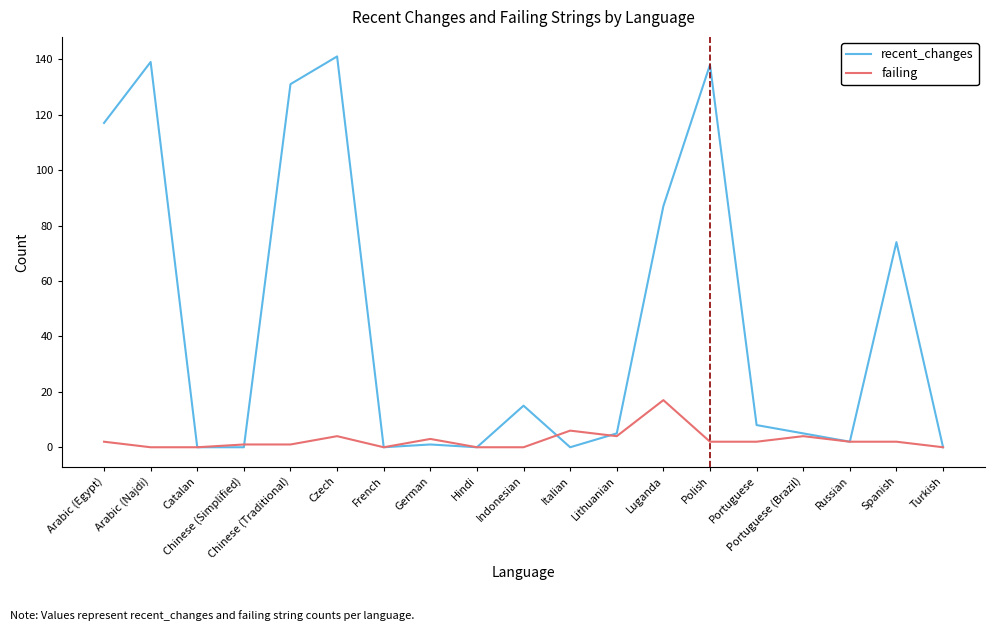

Between Luganda and Turkish, which series saw the biggest shift?

recent_changes